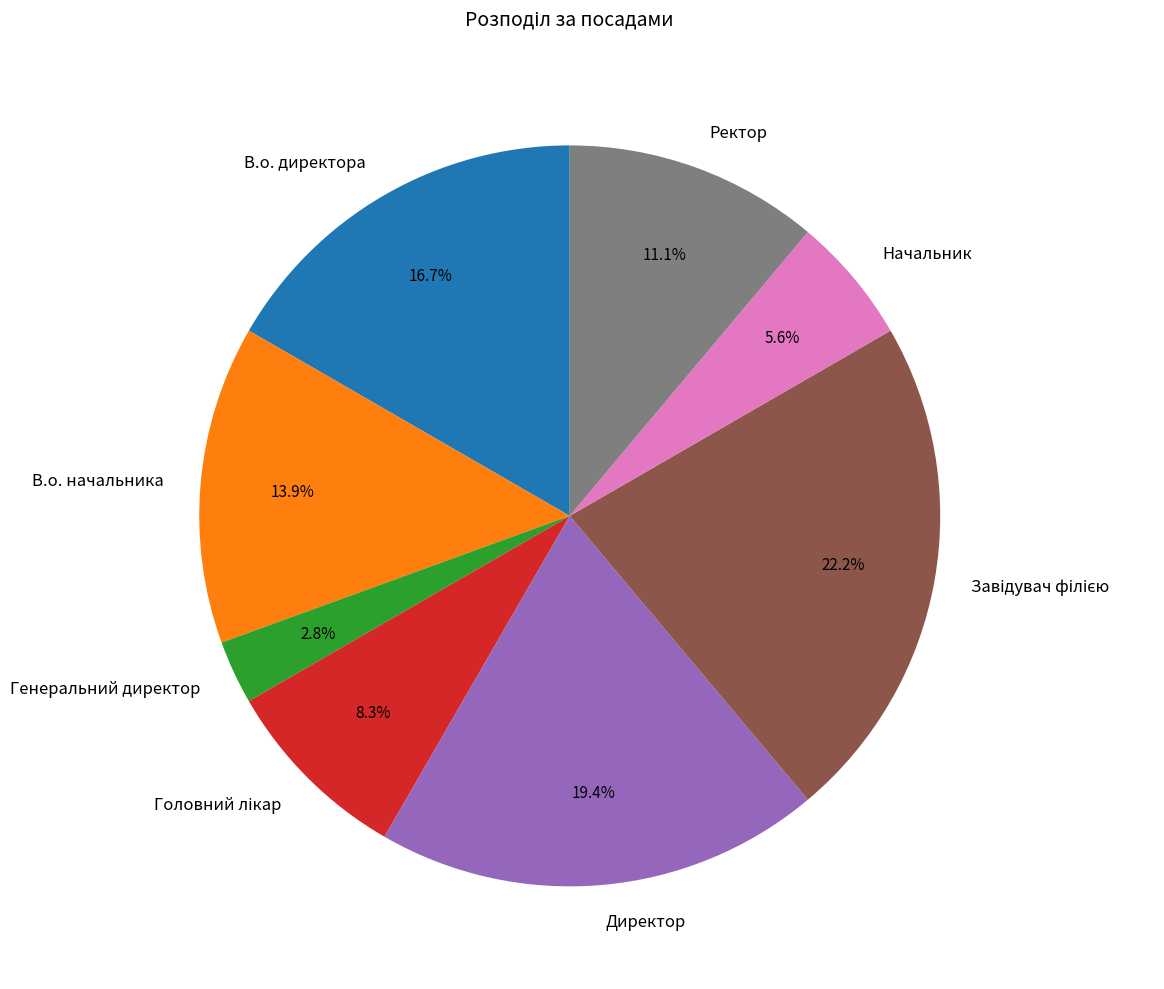

To the nearest percent, what is the average slice percentage?

12%